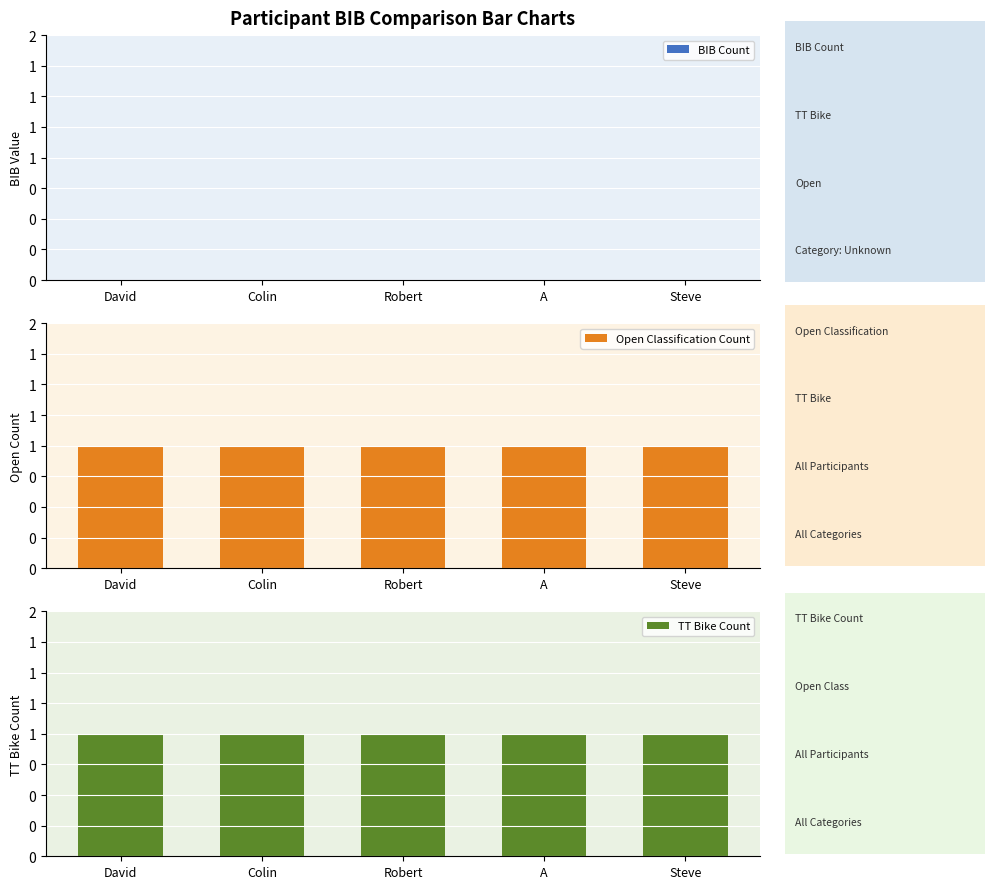

What position from the right is David?

5